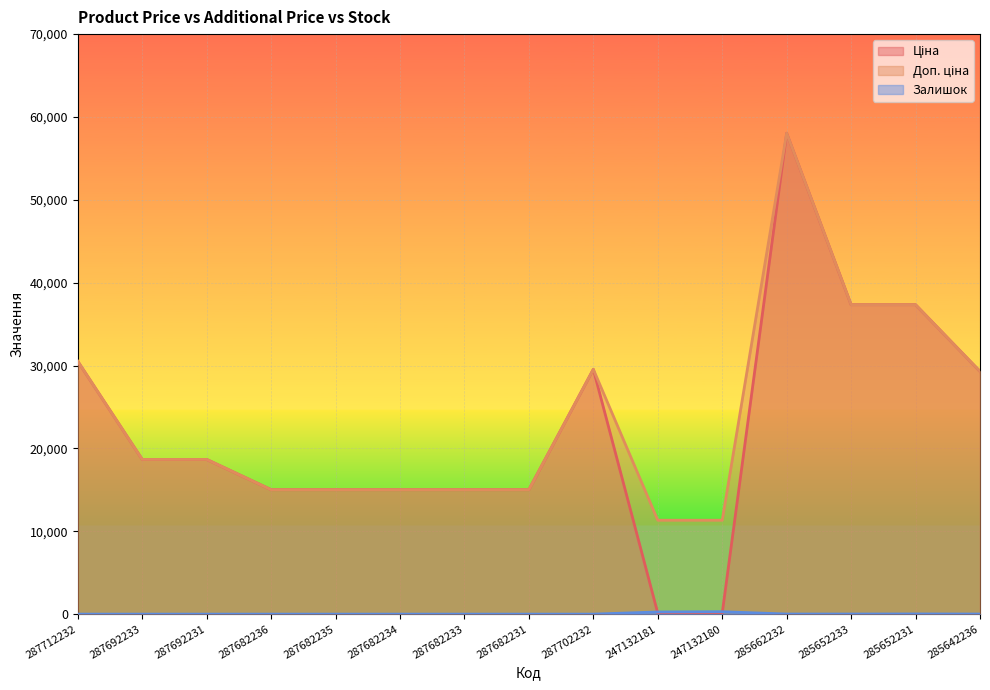

Is the value of Ціна at 287692231 greater than the value of Доп. ціна at 287692233?

No